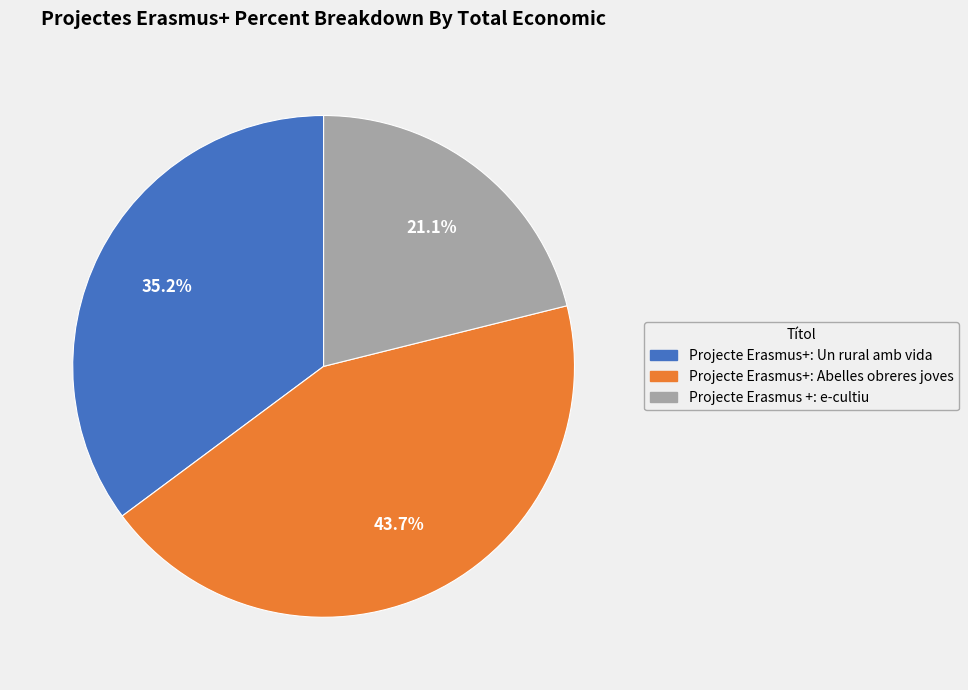

True or false: Projecte Erasmus +: e-cultiu accounts for 9% of the total.

False